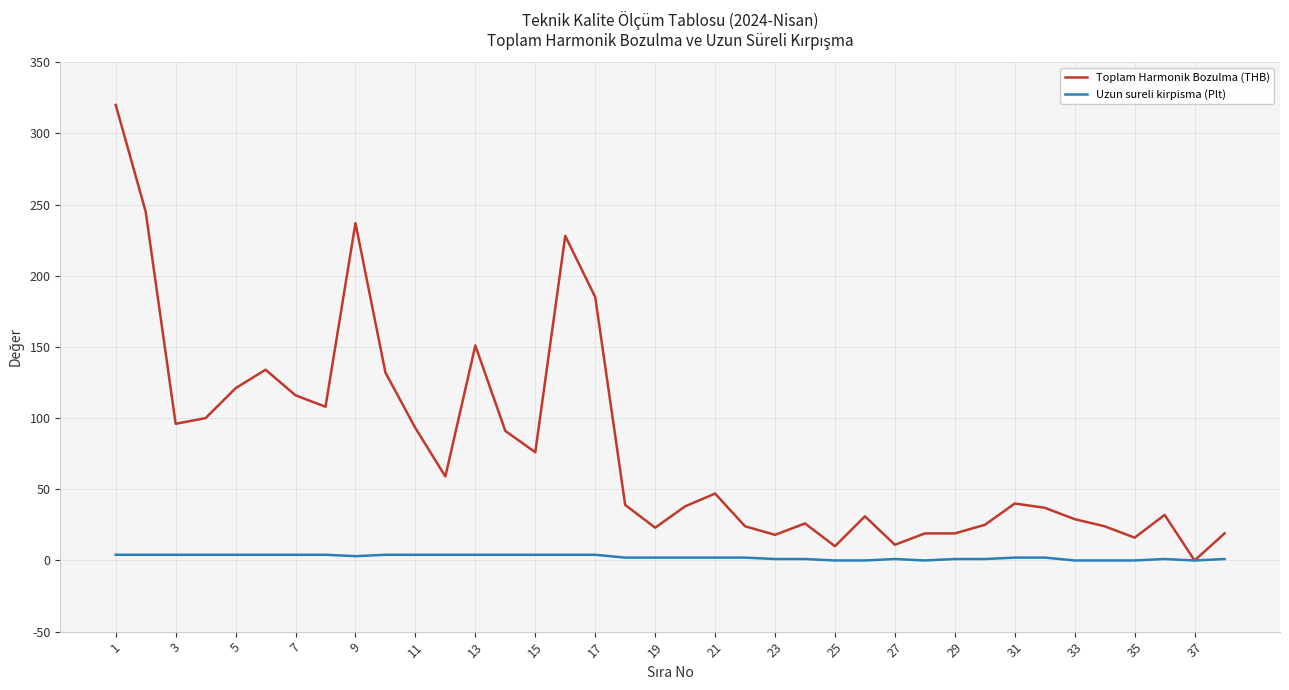

What is the greatest value displayed?

320